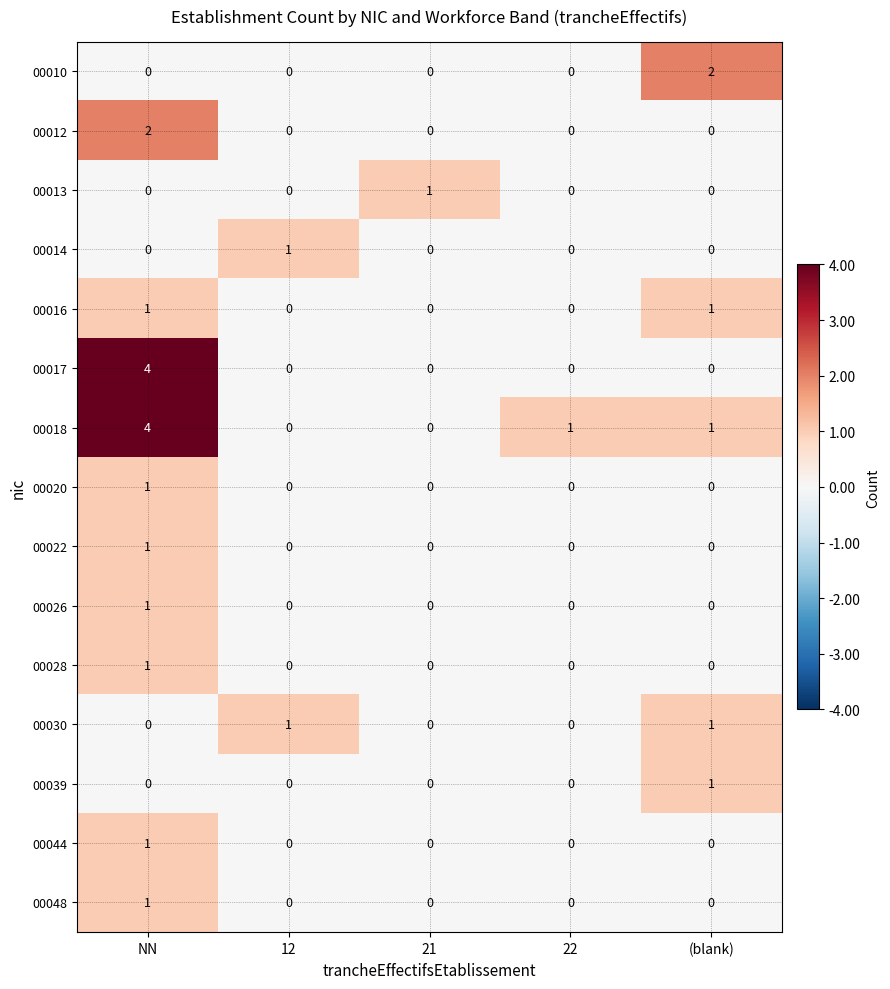

Which series has the widest spread of values?

00017